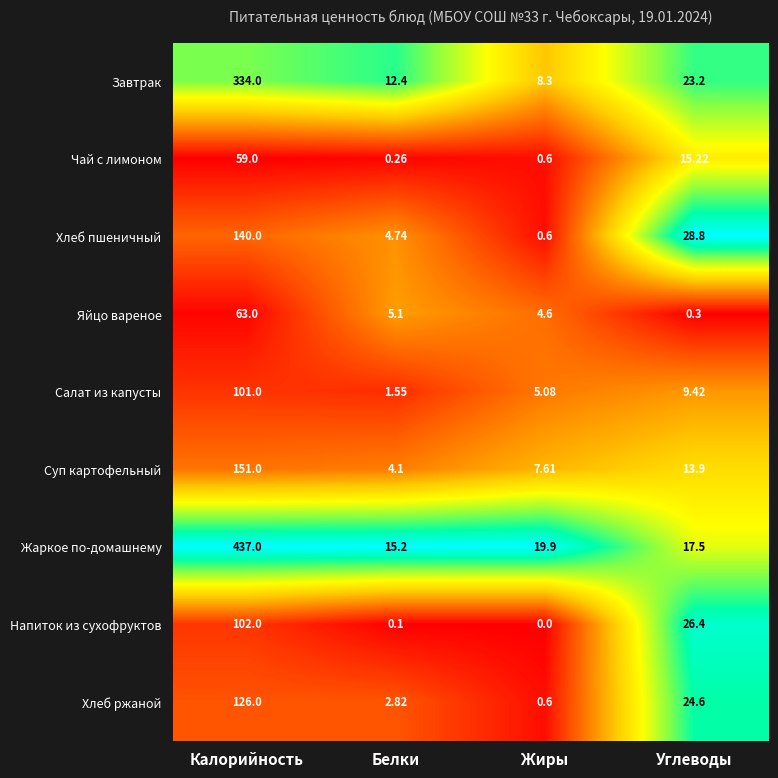

Which series changed the most between Калорийность and Жиры?

Жаркое по-домашнему